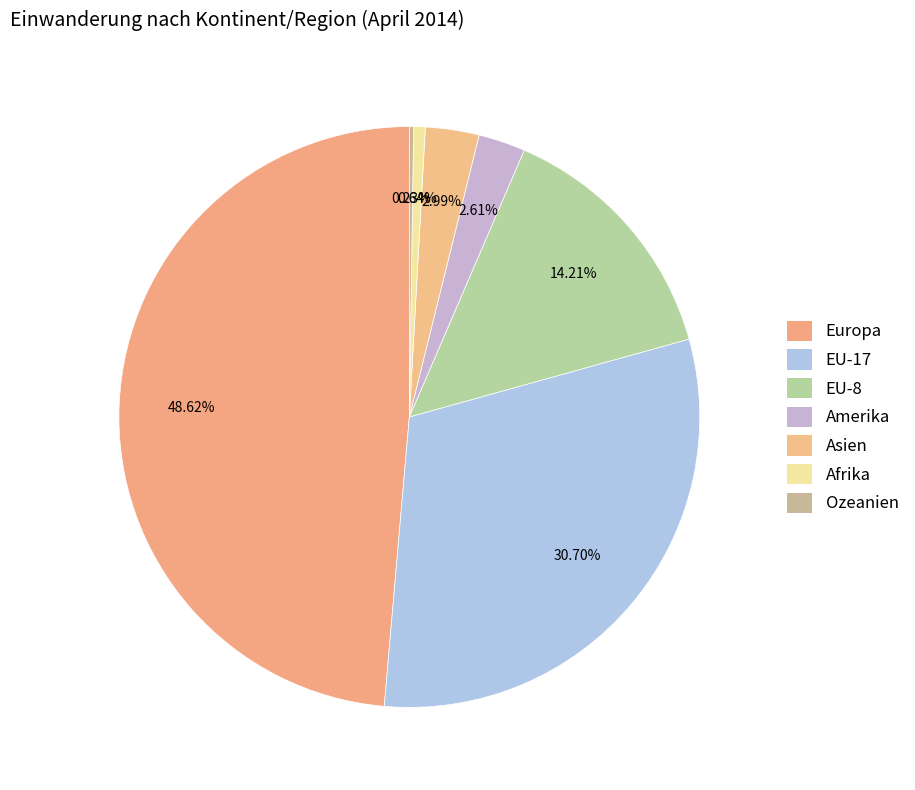

To the nearest percent, what percentage of the pie is EU-17?

31%